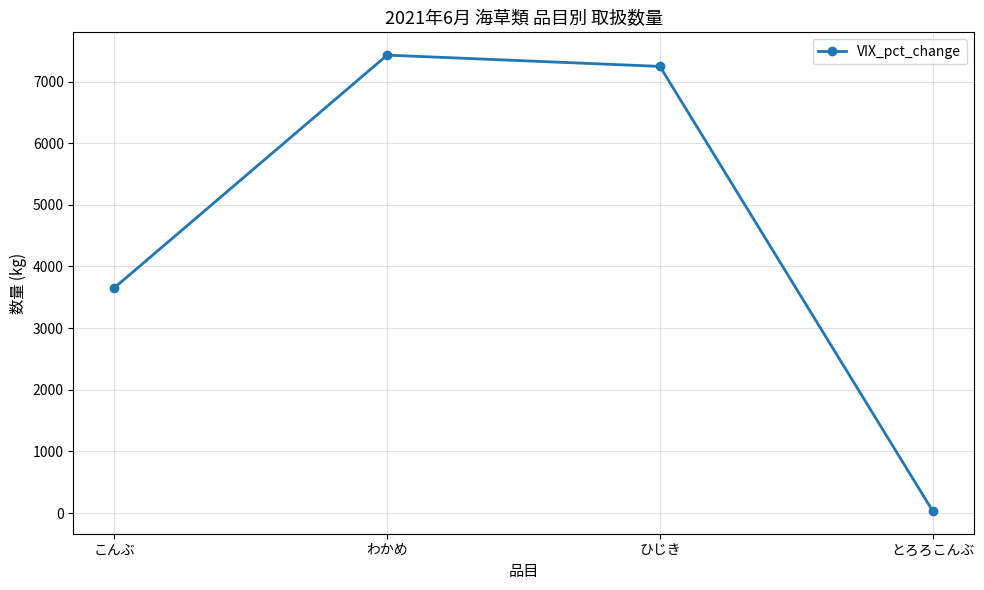

True or false: the data has more than 2 interior local peaks.

False